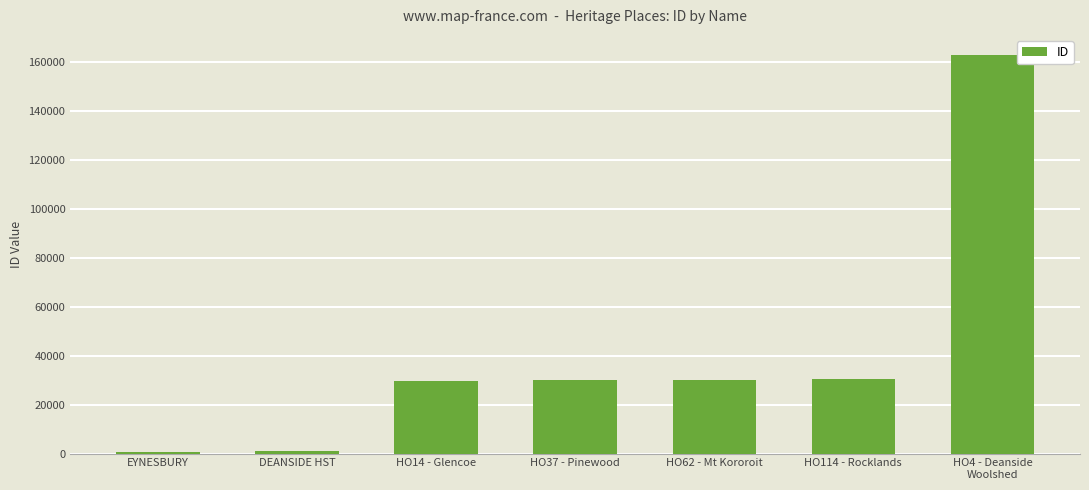

What is the approximate value at EYNESBURY, to the nearest 100?

800